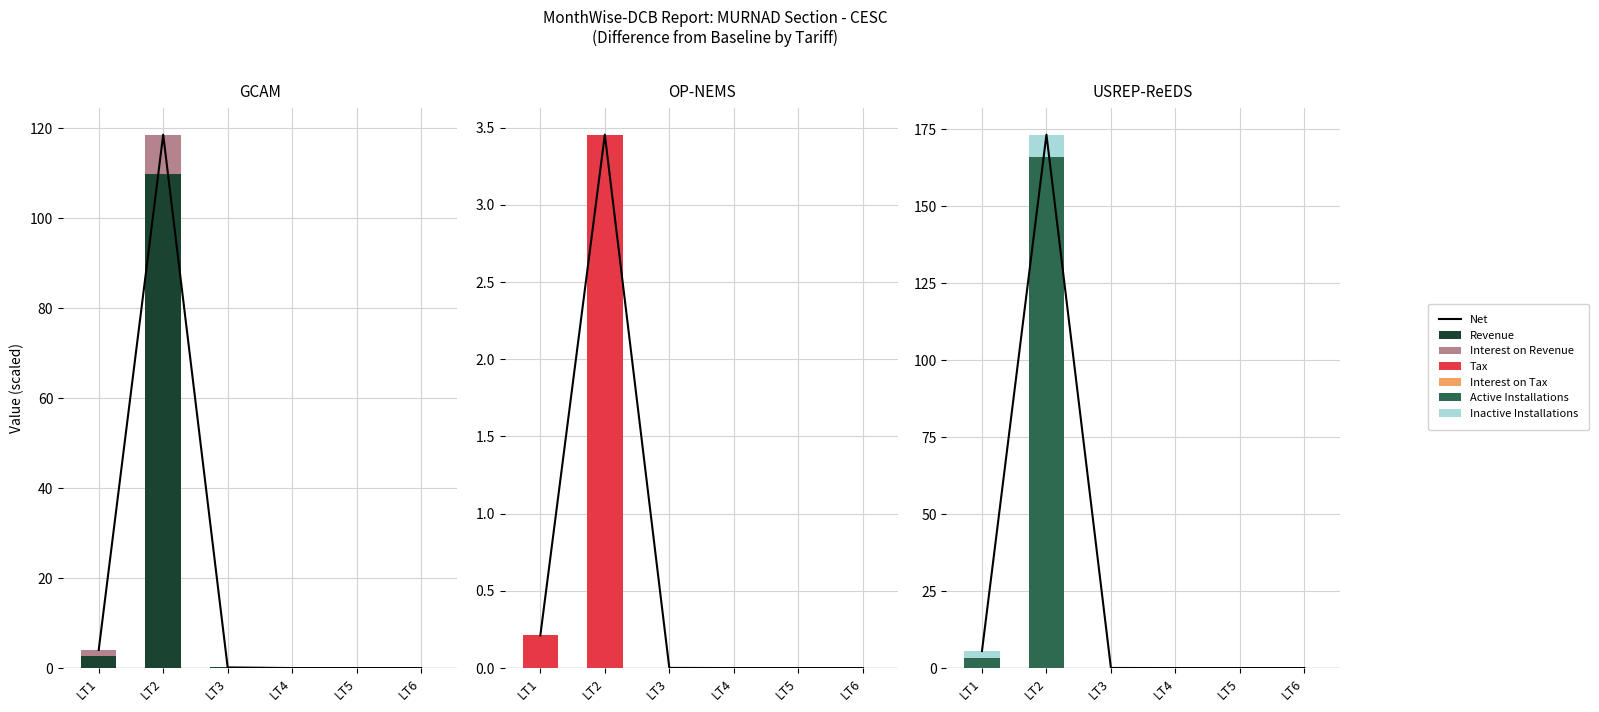

True or false: Interest on Tax has a value of 0.0 at LT2.

False